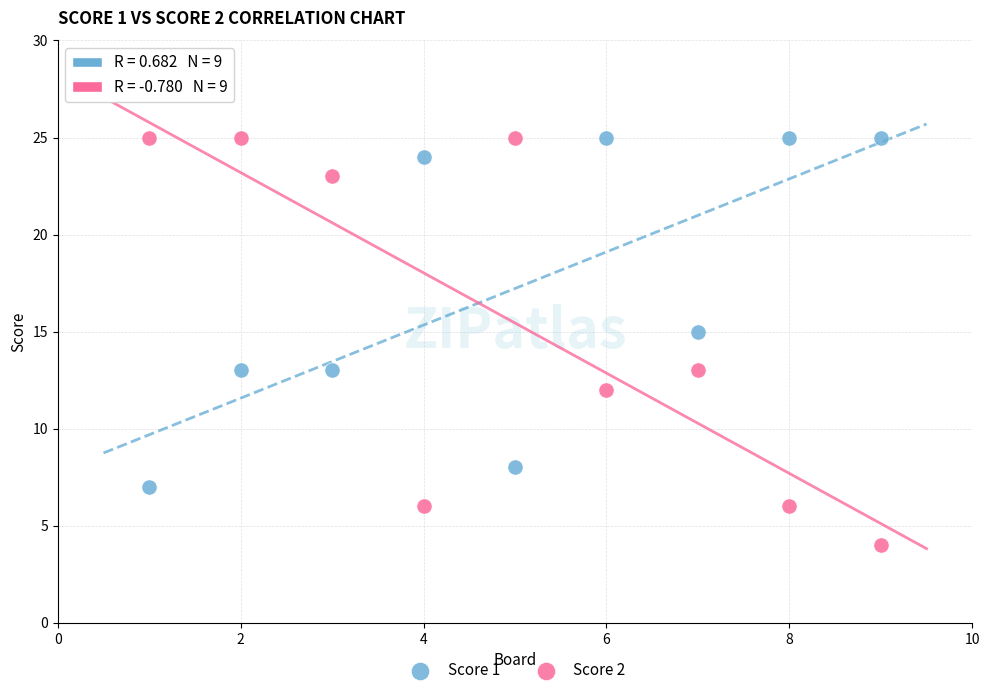

What are all the series names shown in the legend?

Score 1, Score 2